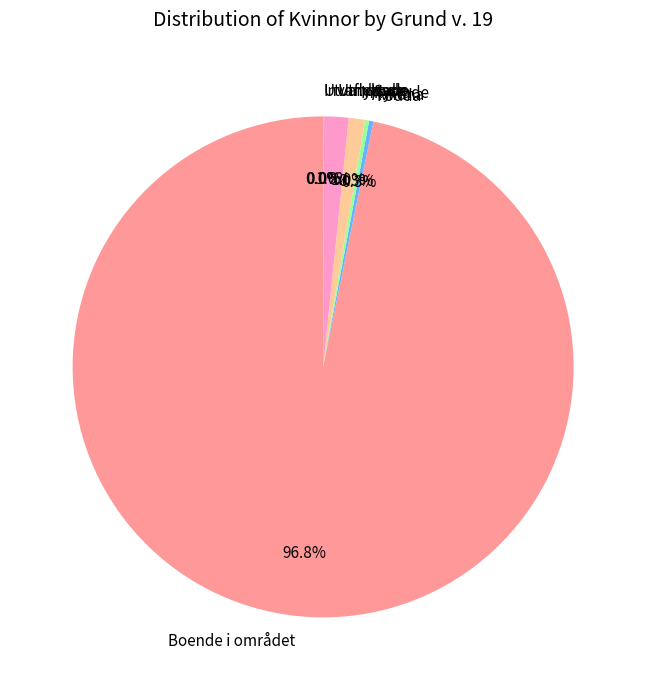

Does any single category account for the majority?

Yes